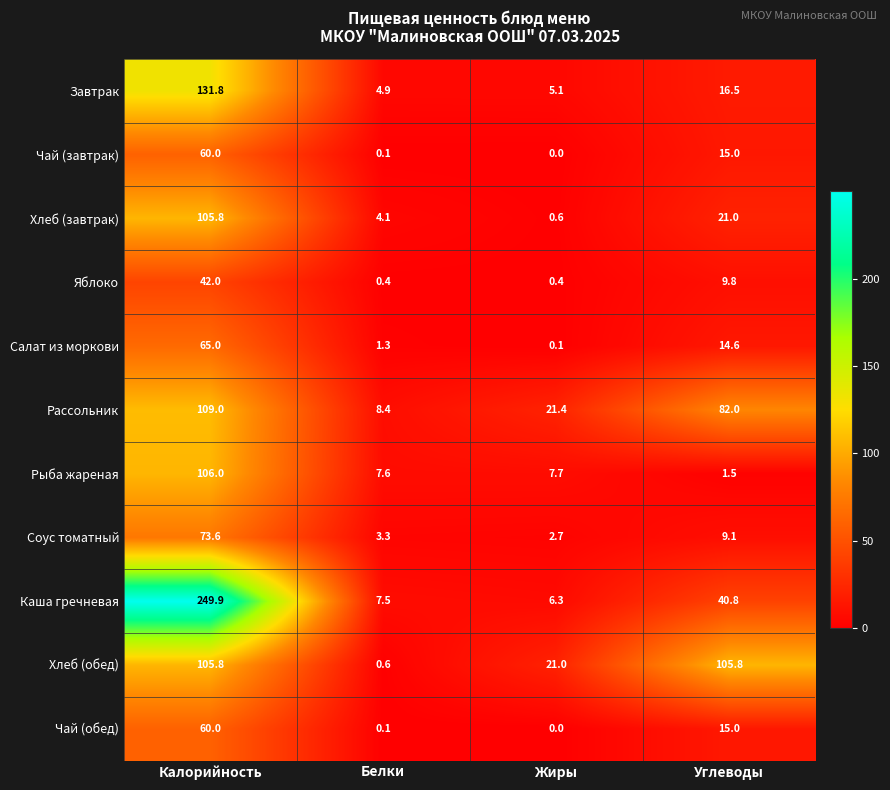

Which series has the largest range (max minus min)?

Каша гречневая